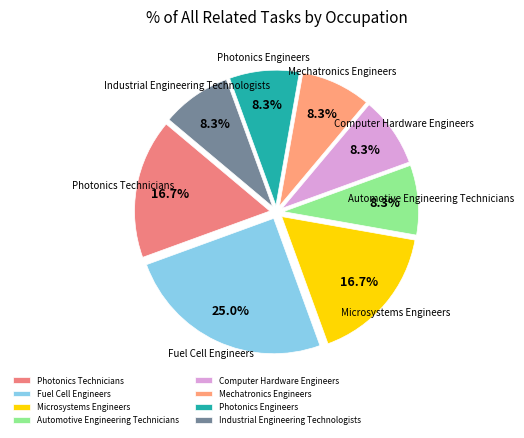

What is the largest slice in the pie chart?

Fuel Cell Engineers